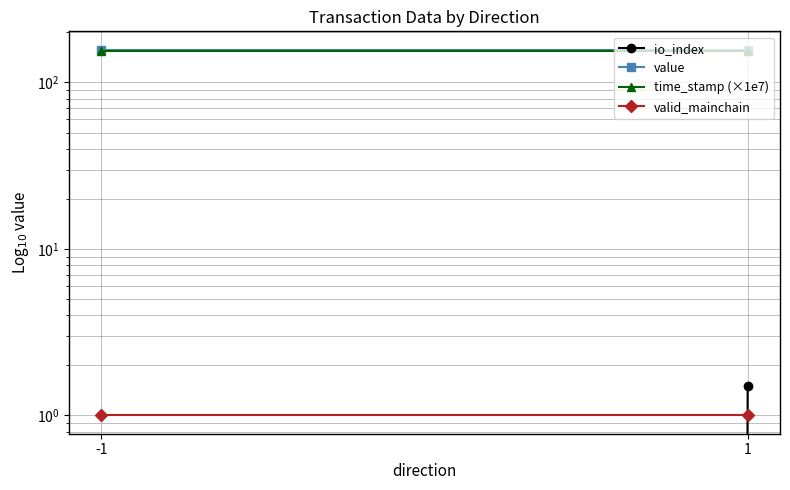

Which series has the largest range (max minus min)?

io_index